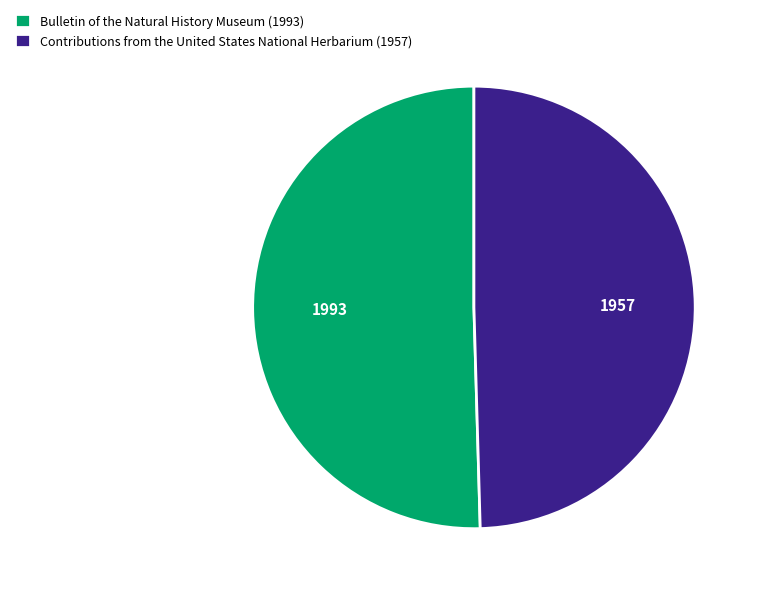

Rank the categories by value from lowest to highest.

Contributions from the United States National Herbarium (1957), Bulletin of the Natural History Museum (1993)